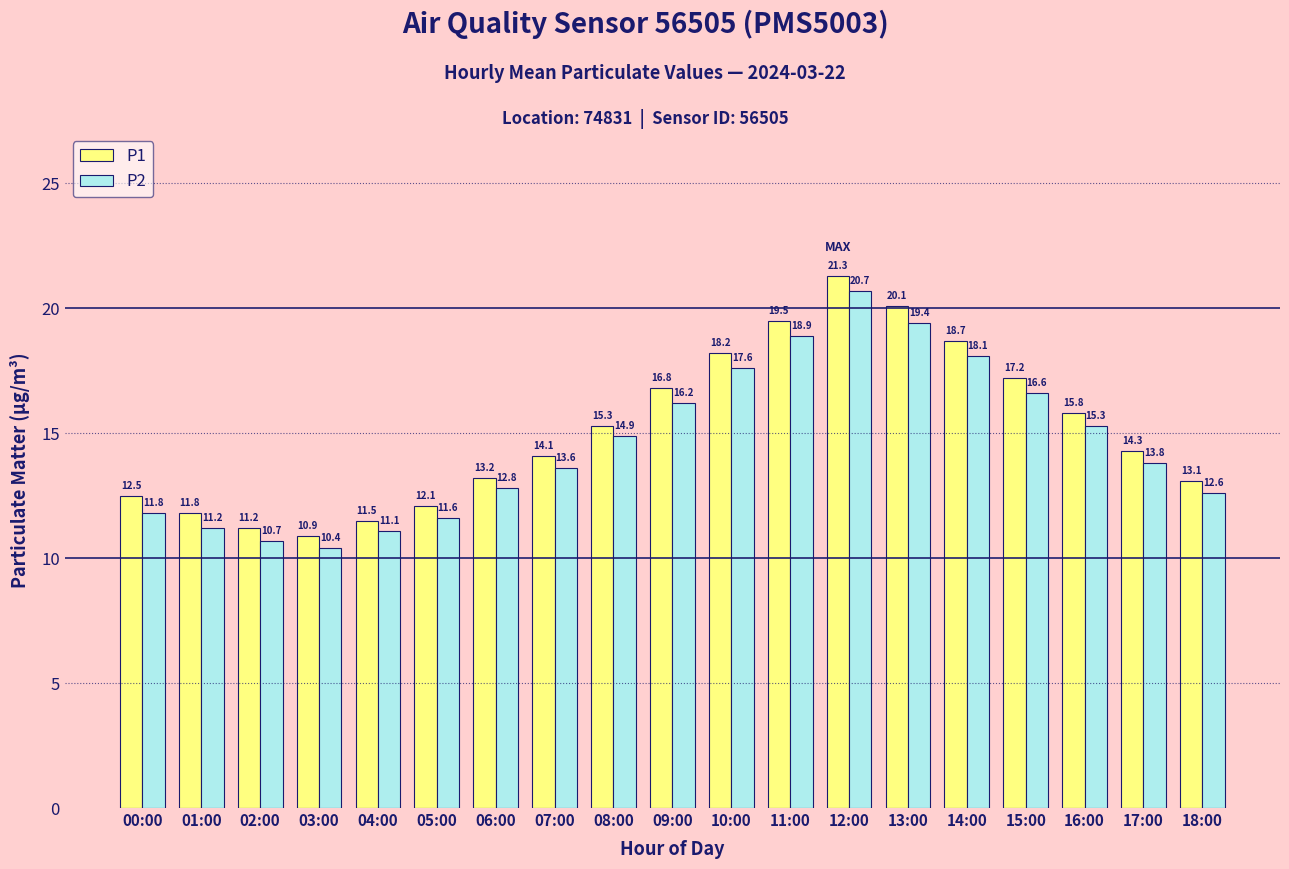

True or false: P2 has a value of 30.1 at 12:00.

False